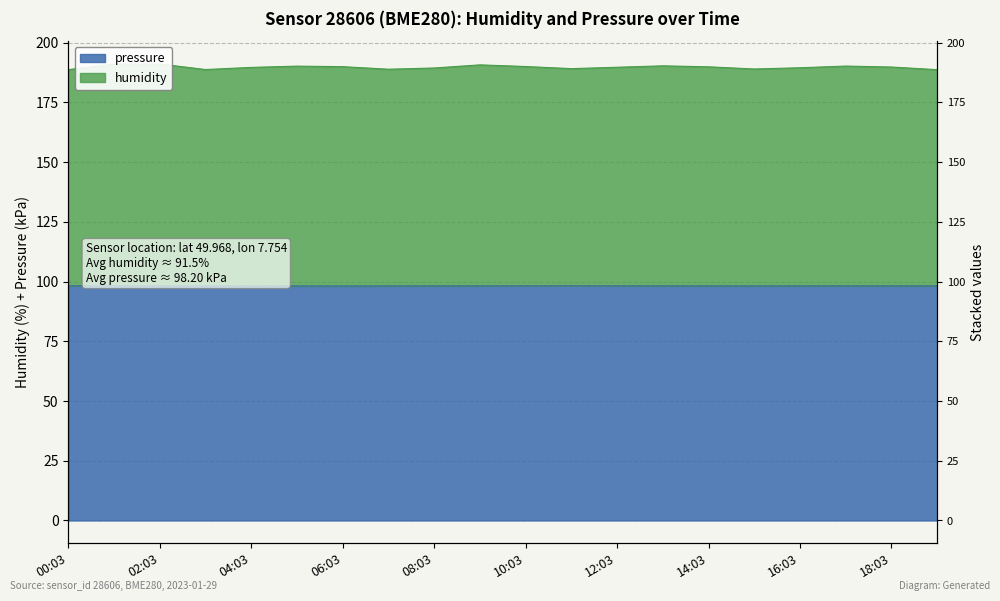

Which category has the lowest value in the pressure_kPa series?

04:03